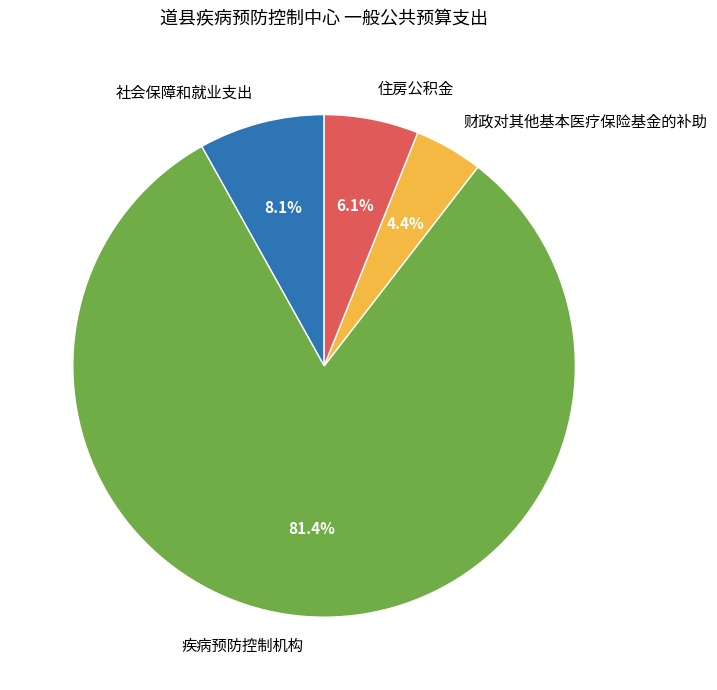

Which slice is the largest?

疾病预防控制机构